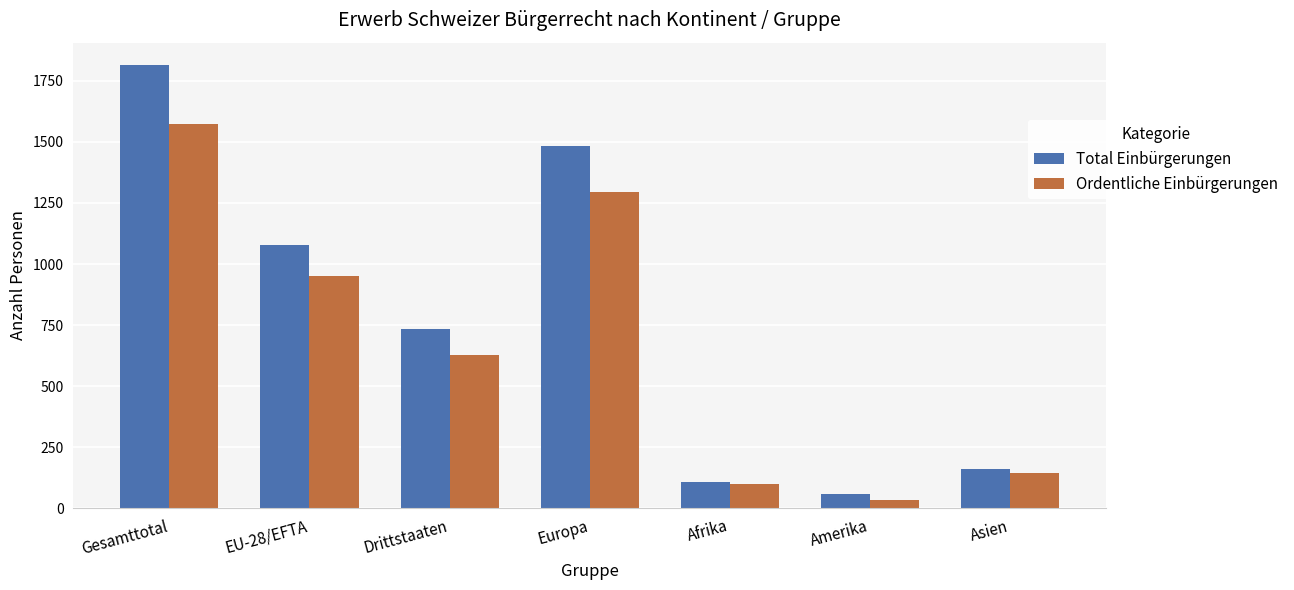

What are all the series names shown in the legend?

Total Einbürgerungen, Ordentliche Einbürgerungen